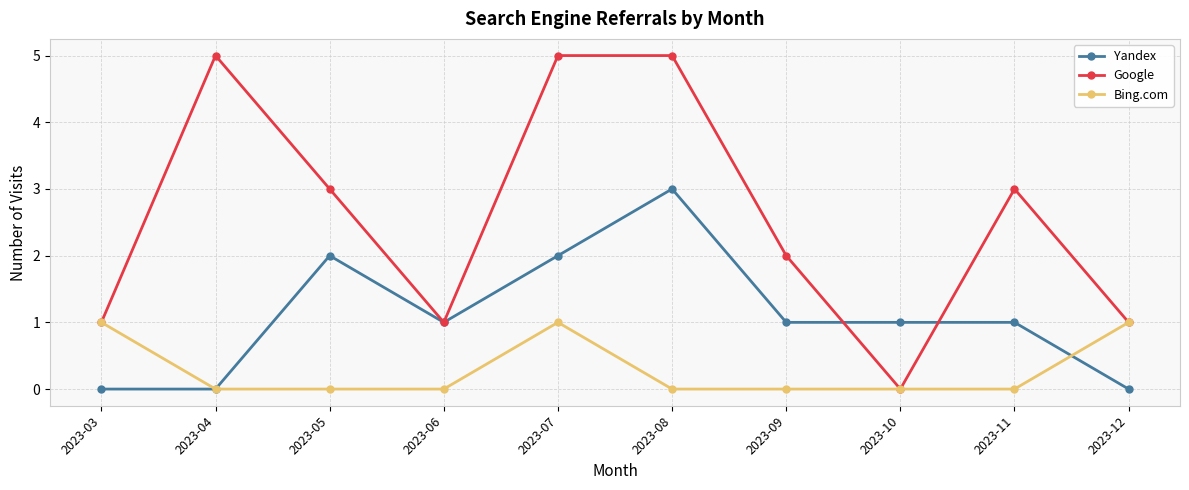

List the series in order of their overall mean, highest first.

Google, Yandex, Bing.com